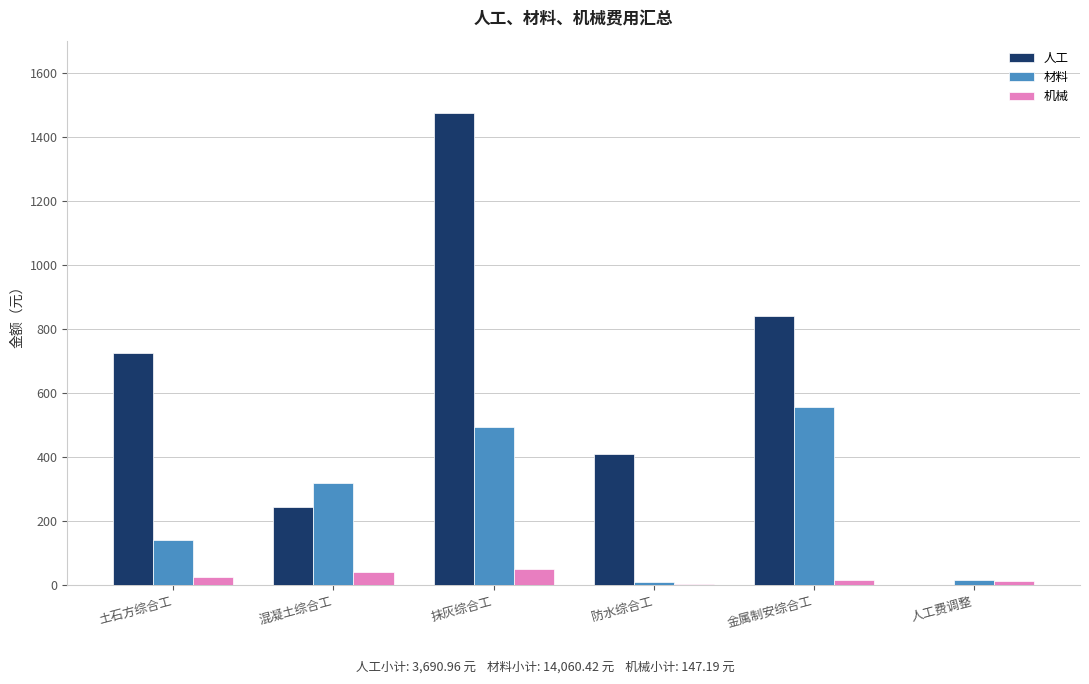

What is the total value across all series at 抹灰综合工?

2017.9